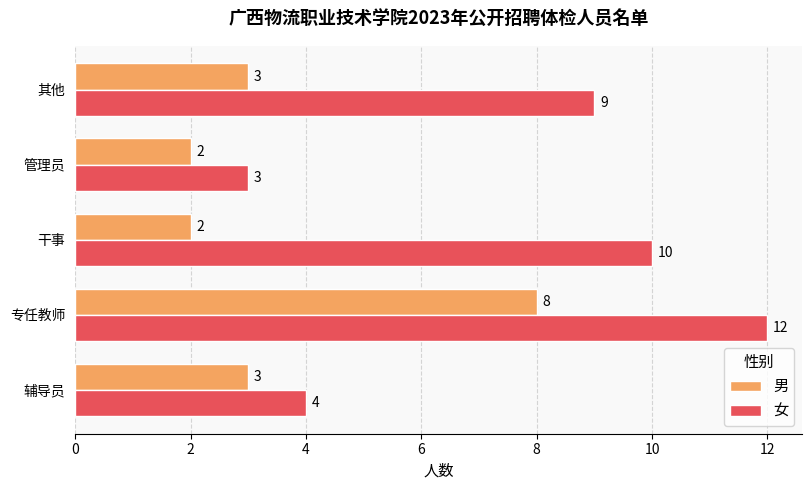

How many categories are shown in the chart?

5